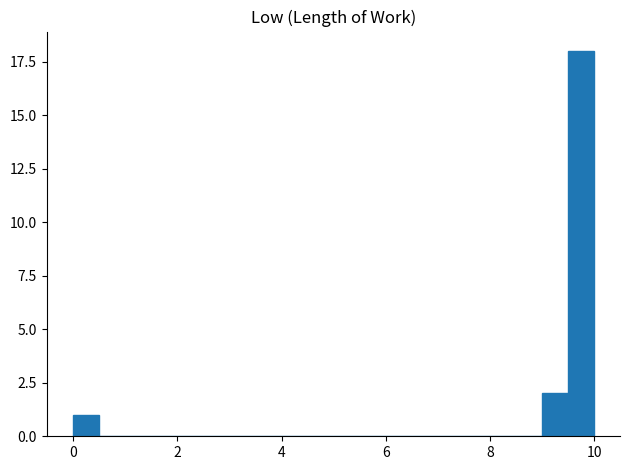

Read against the x-axis, roughly where is the centre of the tallest bar?

9.8